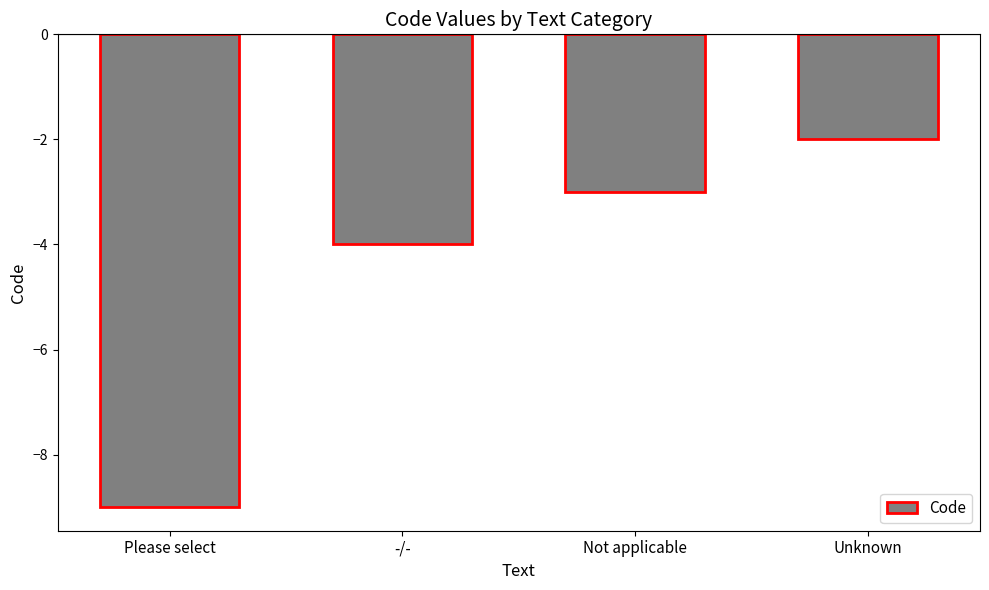

Reading left to right, list all the values displayed in this chart.

Please select=-9	-/-=-4	Not applicable=-3	Unknown=-2